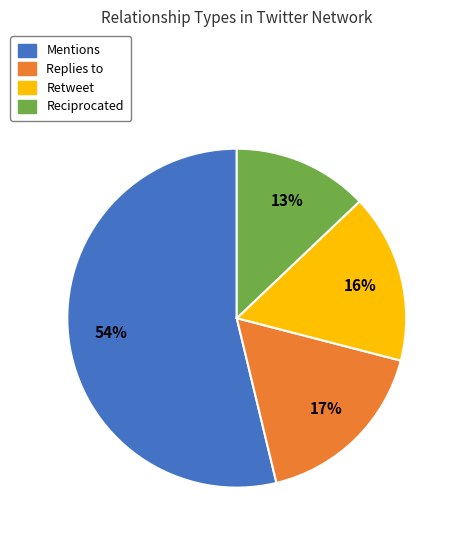

Which slice represents more than half of the pie?

Mentions